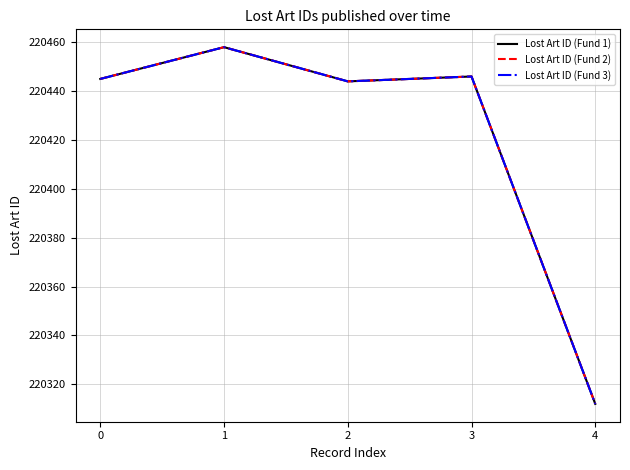

Does the chart display data point markers on the line(s)?

No